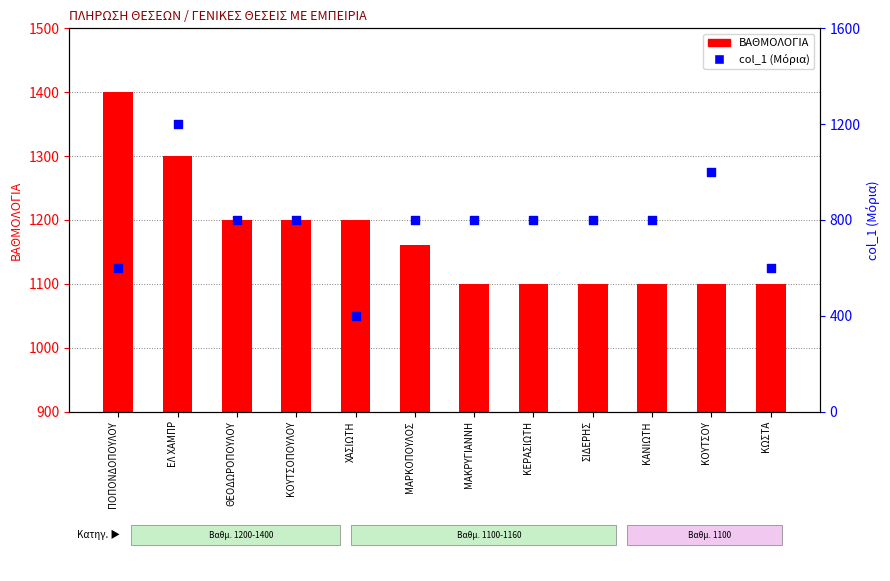

Which series has the widest spread of Y values?

col_1 (Μόρια)